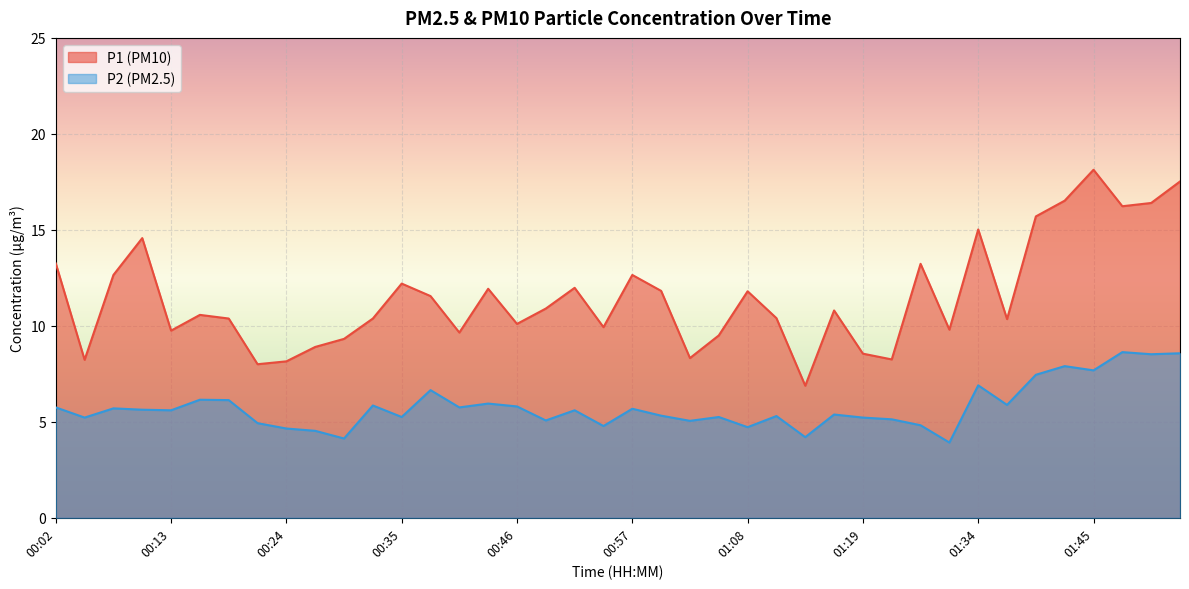

At which category is the sum across all series the highest?

01:53